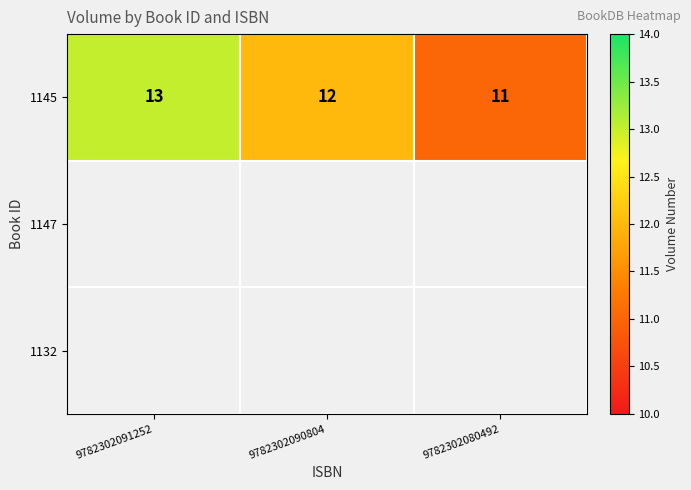

Count the number of data series in this chart.

3